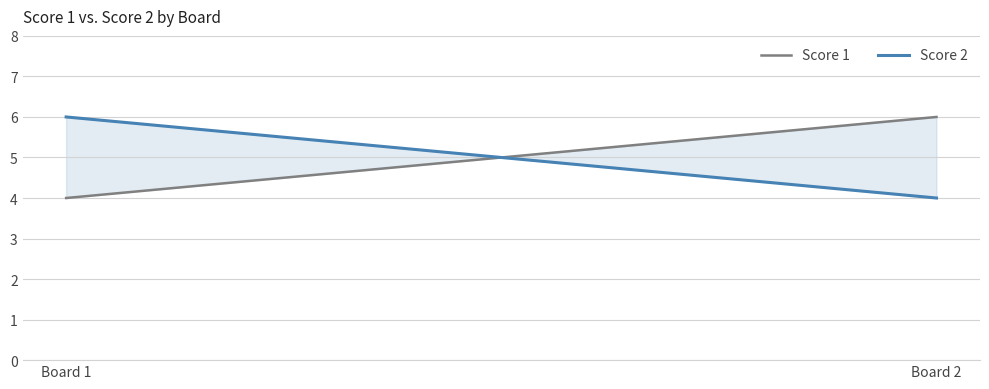

Is it true that Score 1 equals 4 at Board 1?

True